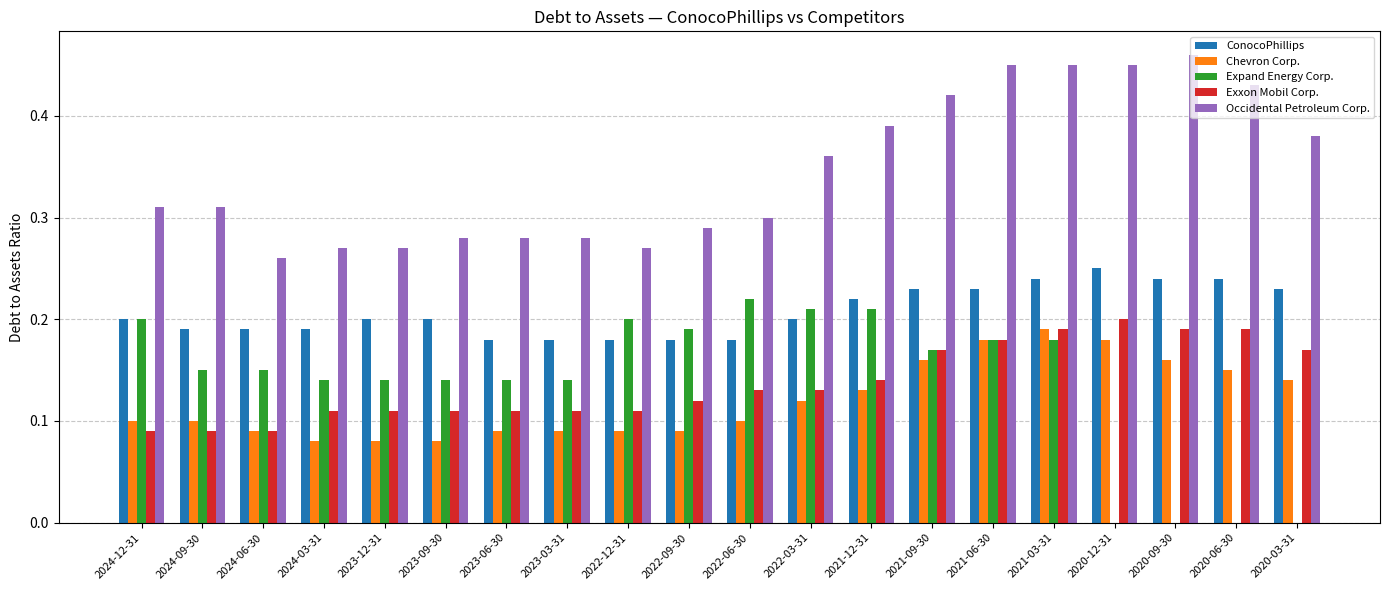

Which series has the largest range (max minus min)?

Expand Energy Corp.